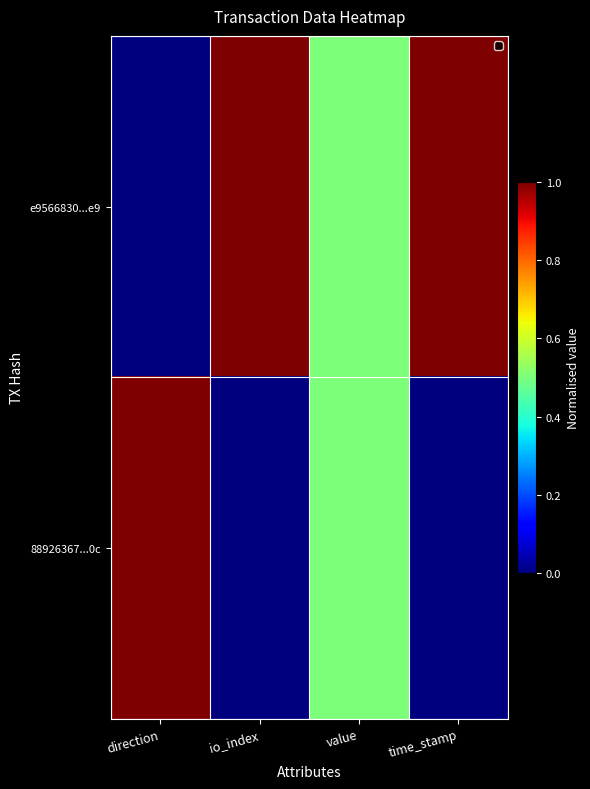

At which category is the sum across all series the highest?

direction